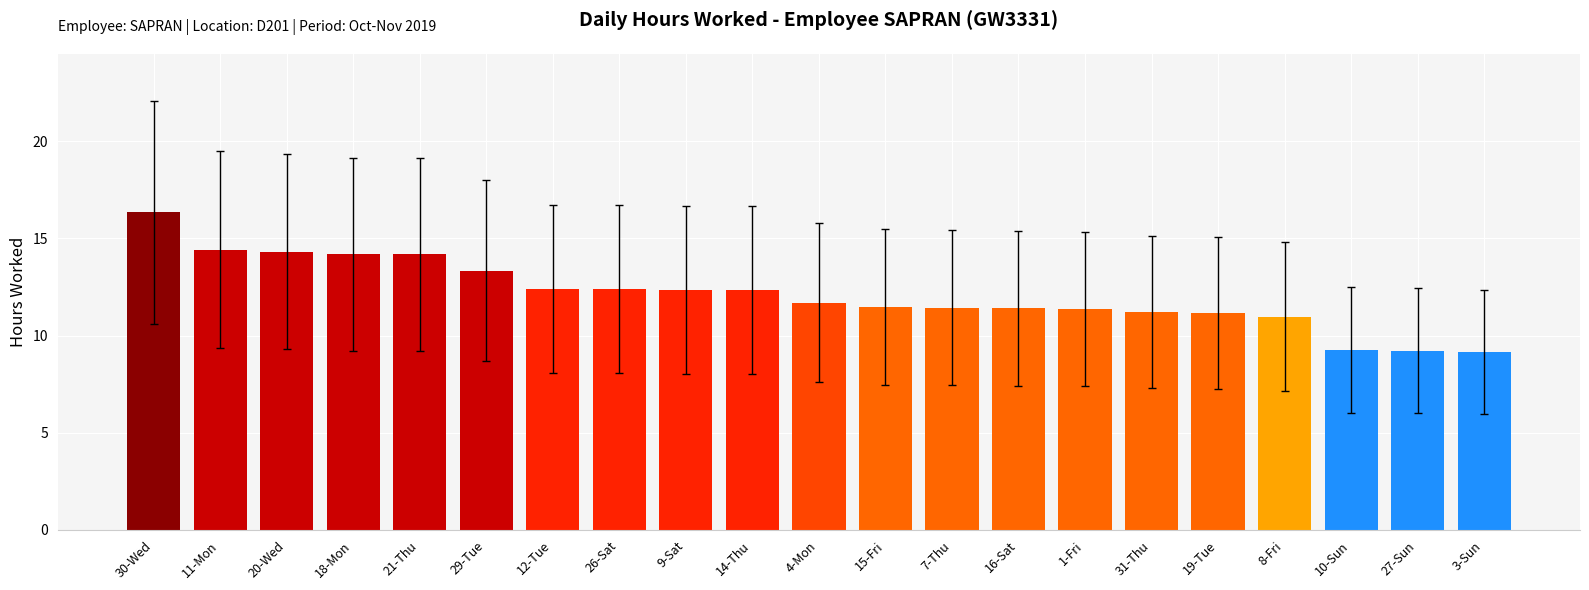

What is the label of the 9th bar from the left?

9-Sat